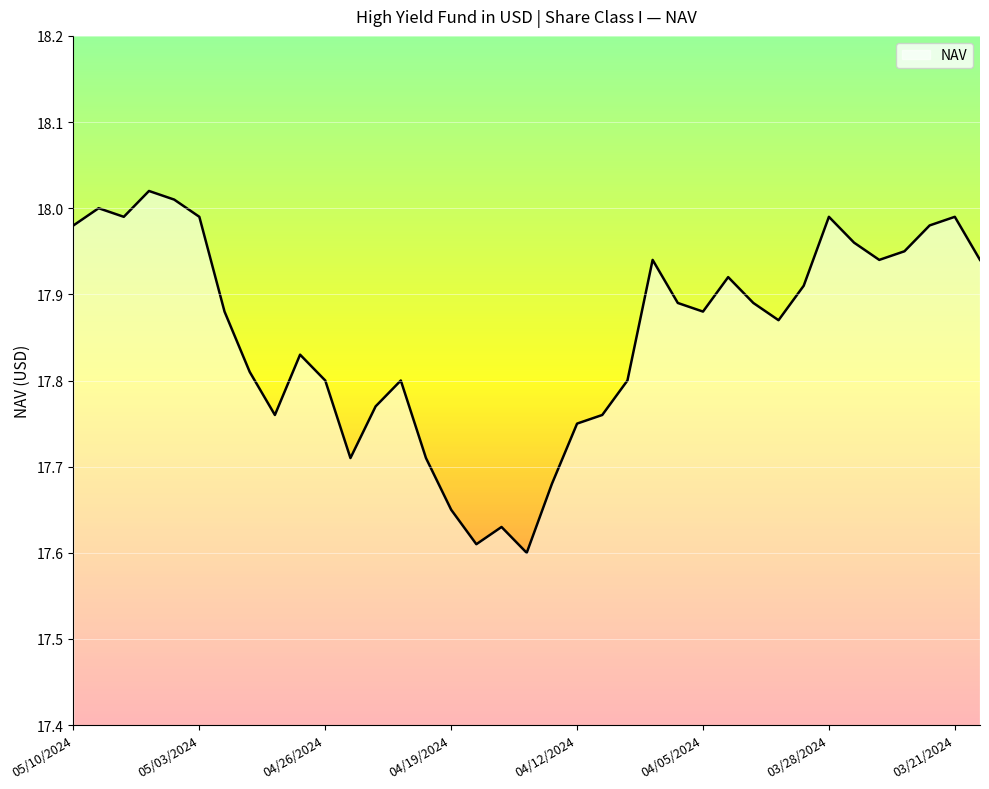

Is this an area chart (filled region under the line)?

No